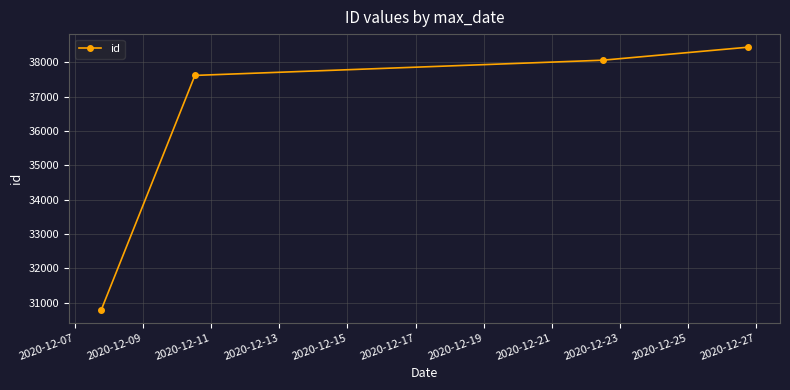

What is the difference between the second highest and second lowest values?

443